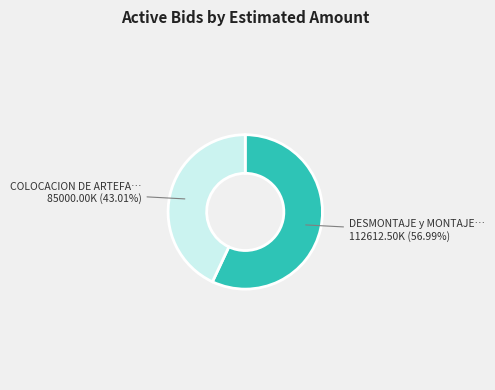

Is there a majority slice in this chart?

Yes